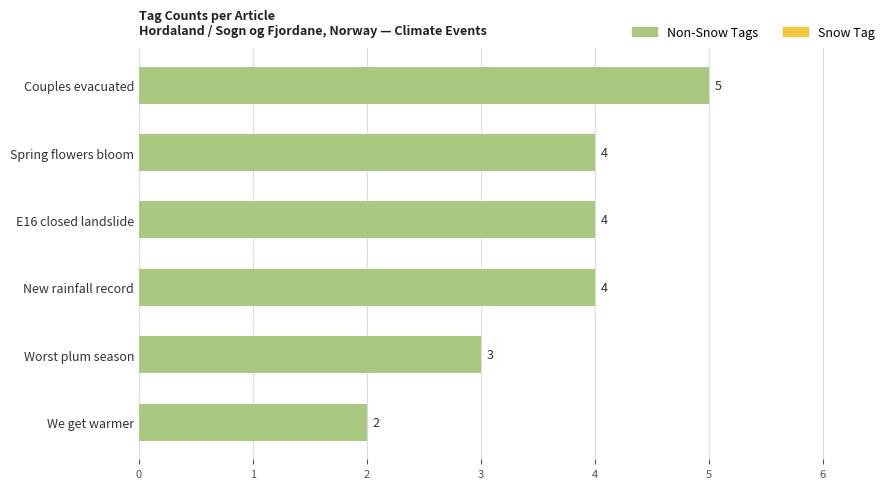

How many values are between 3 and 4?

4